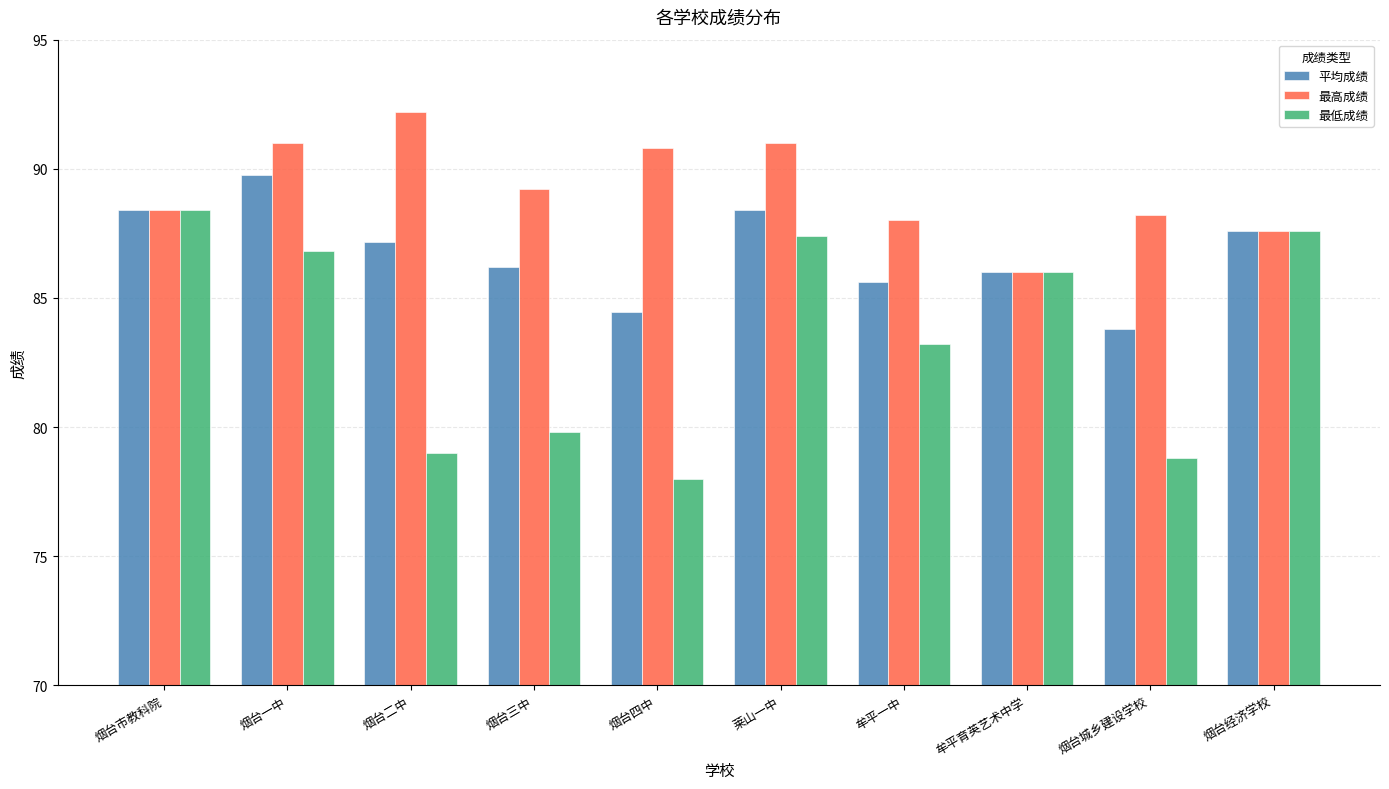

What is the average value of the 最高成绩 series?

89.2